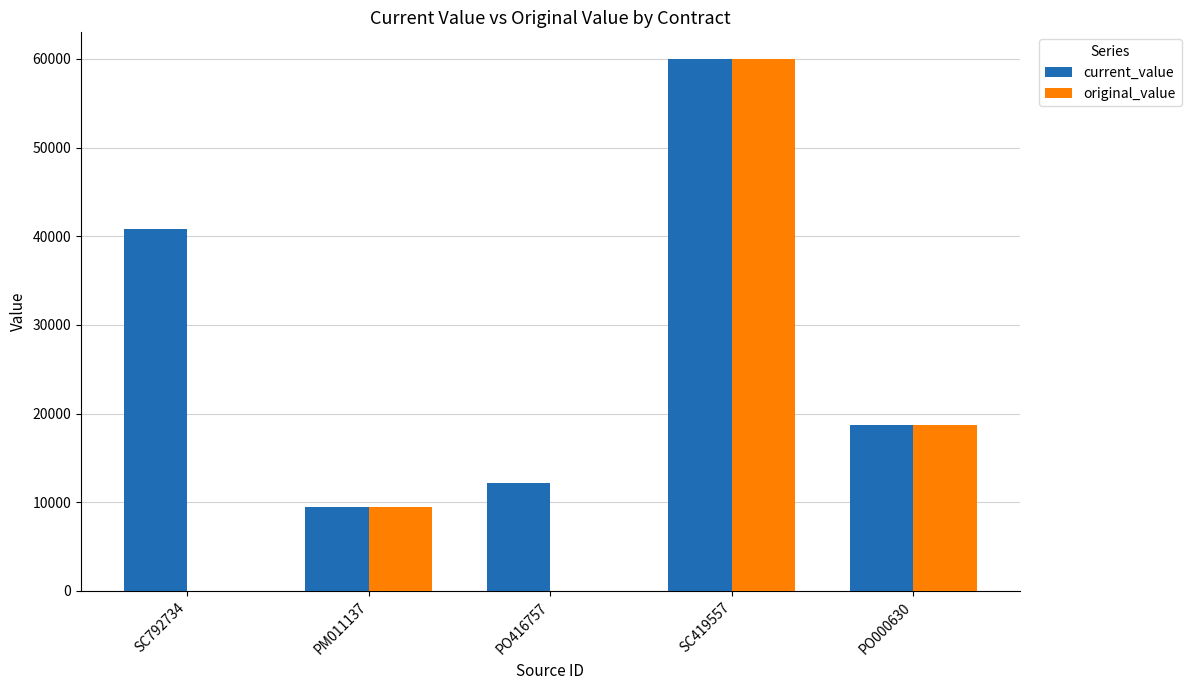

How many series are shown in this chart?

2